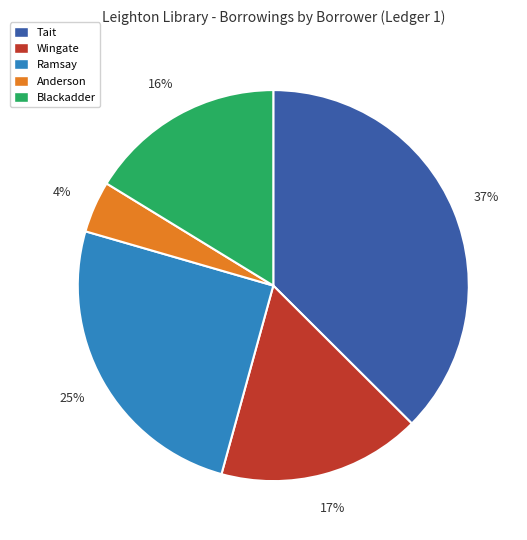

How many slices are in this pie chart?

5